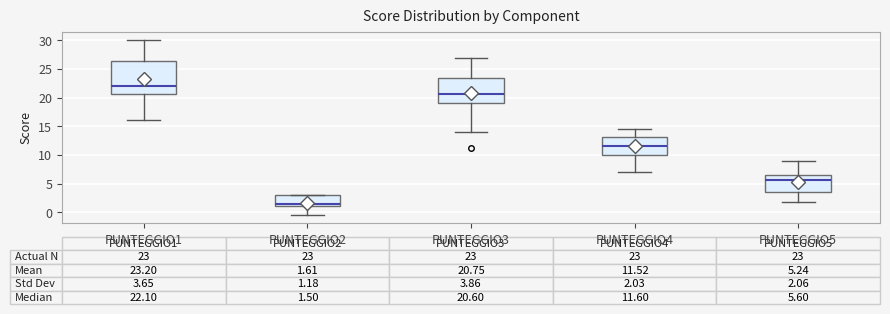

Which box is the tallest, from its lower edge to its upper edge?

PUNTEGGIO1